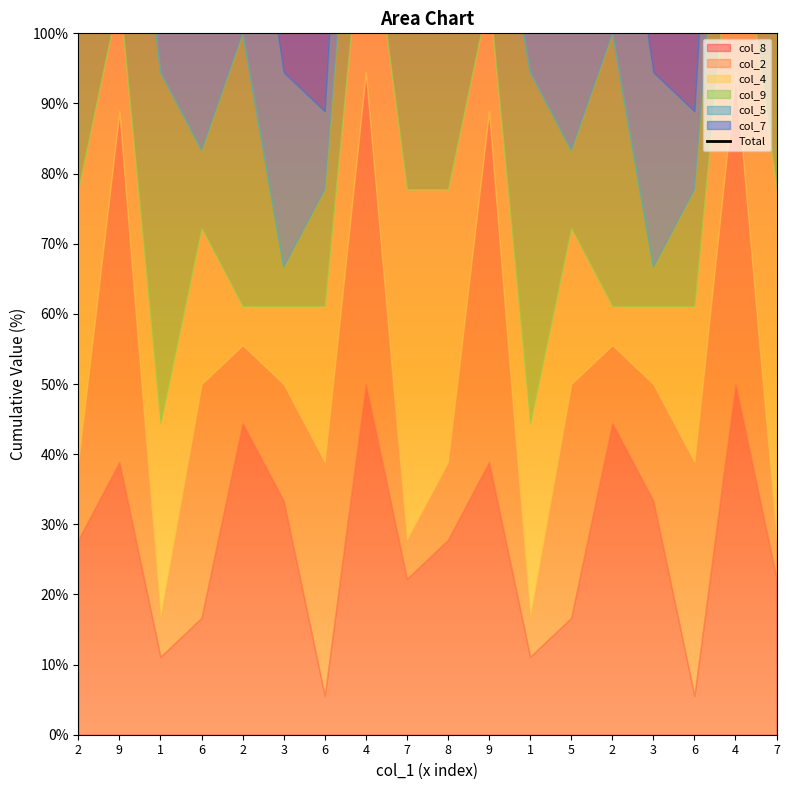

The chart shows a value of 261.1 at 1. True or false?

False